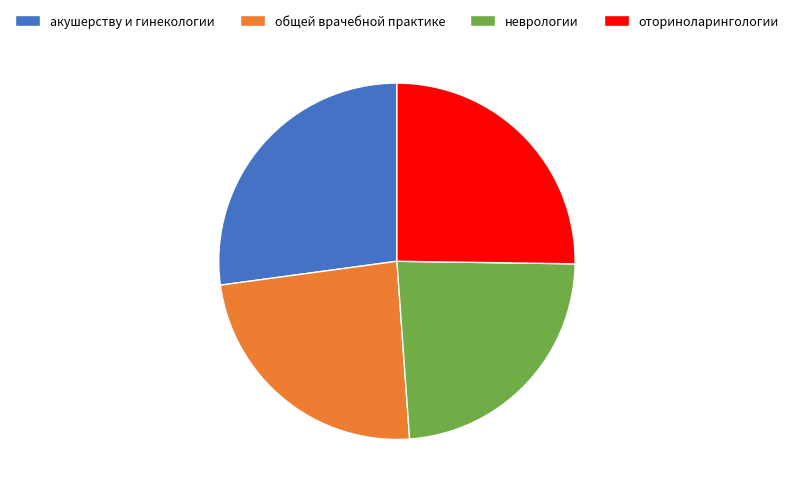

How many segments does this pie chart have?

4